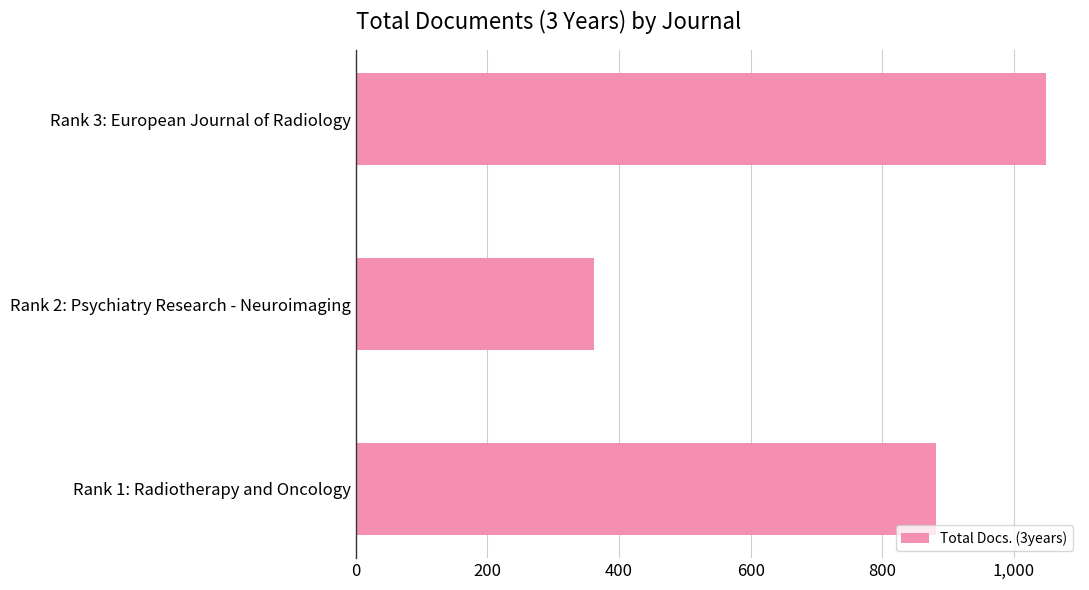

Rank the categories by value from highest to lowest.

Rank 3: European Journal of Radiology, Rank 1: Radiotherapy and Oncology, Rank 2: Psychiatry Research - Neuroimaging